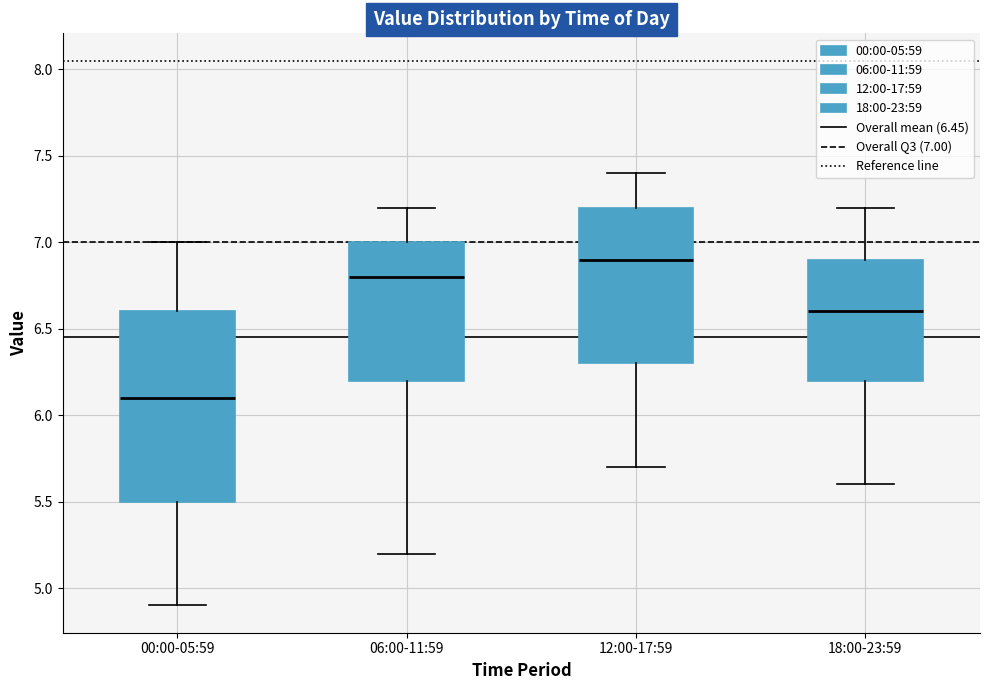

Reading left to right, read every box against the y-axis: the position of its median line, the range the box covers, and the ends of its whiskers. The values are not printed on the chart, so give them approximately, as read against the axis.

00:00-05:59: median 6.1, box 5.5 to 6.6, whiskers 4.9 to 7.0
06:00-11:59: median 6.8, box 6.2 to 7.0, whiskers 5.2 to 7.2
12:00-17:59: median 6.9, box 6.3 to 7.2, whiskers 5.7 to 7.4
18:00-23:59: median 6.6, box 6.2 to 6.9, whiskers 5.6 to 7.2